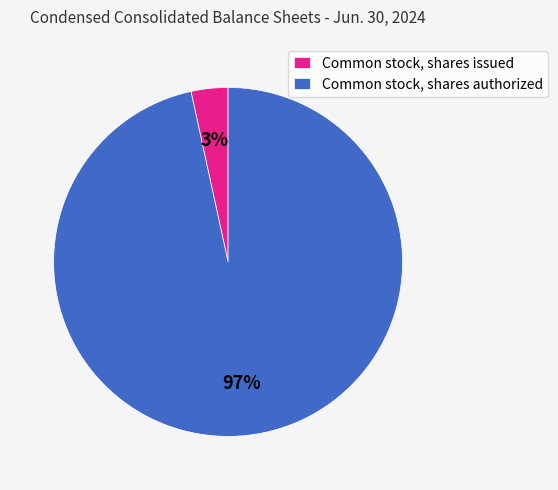

Which has a higher value, Common stock, shares issued or Common stock, shares authorized?

Common stock, shares authorized